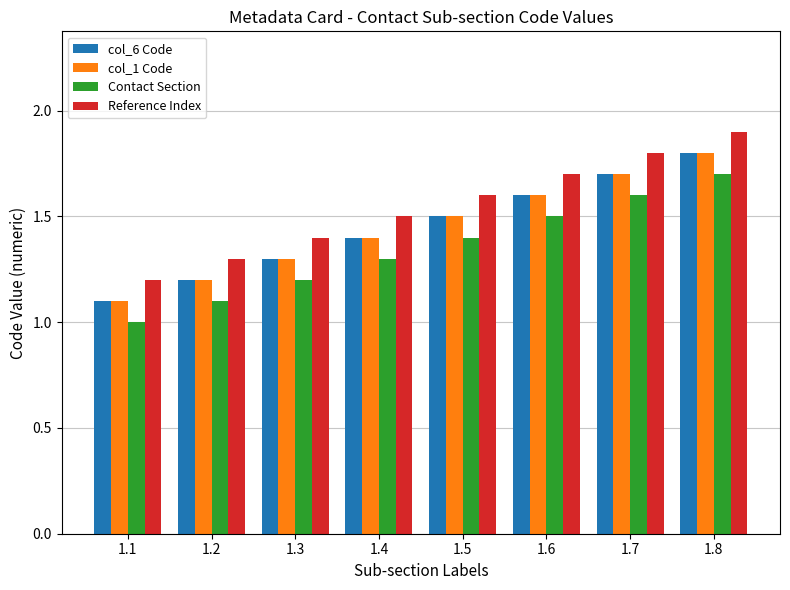

Which series has the largest total across all categories?

Reference Index